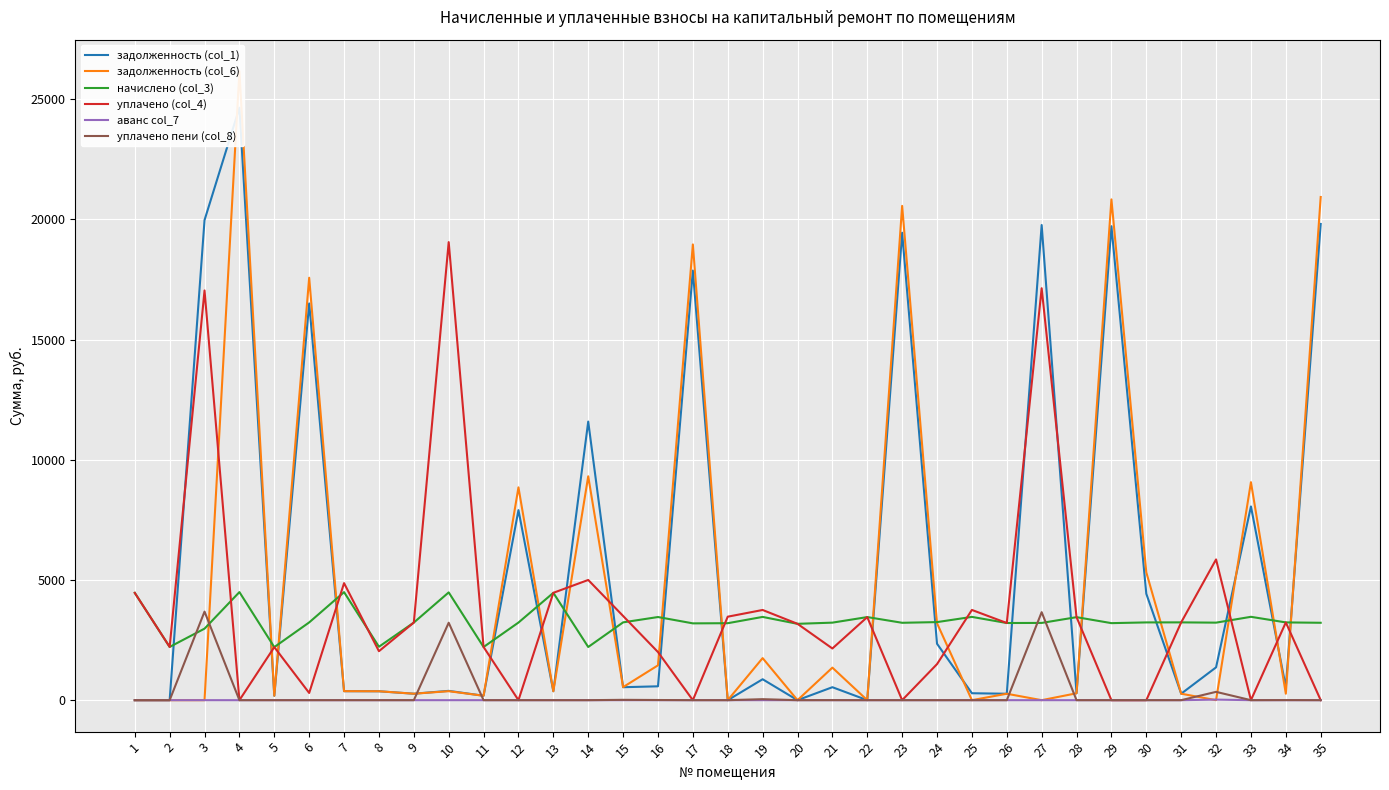

At how many categories does at least one series exceed 25213?

1